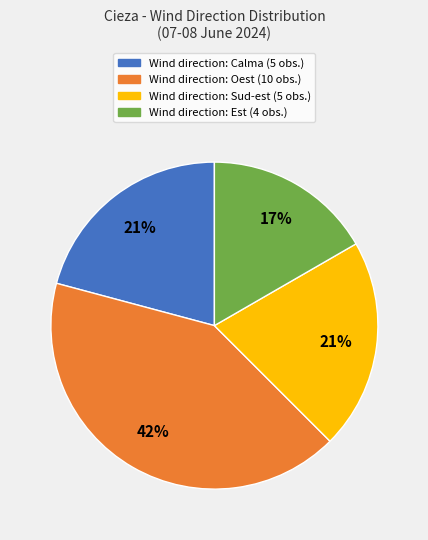

Is there any slice that represents more than half of the pie?

No